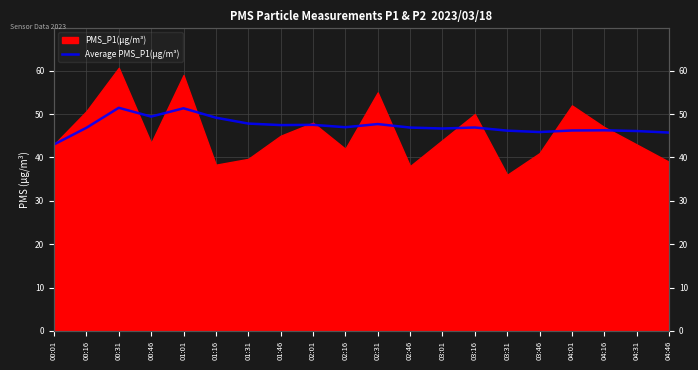

Reading left to right, list all the values displayed in this chart.

00:01=43.0	00:16=46.8	00:31=51.4	00:46=49.4	01:01=51.3	01:16=49.2	01:31=47.8	01:46=47.5	02:01=47.5	02:16=47.0	02:31=47.7	02:46=46.9	03:01=46.7	03:16=46.9	03:31=46.2	03:46=45.9	04:01=46.2	04:16=46.3	04:31=46.1	04:46=45.7